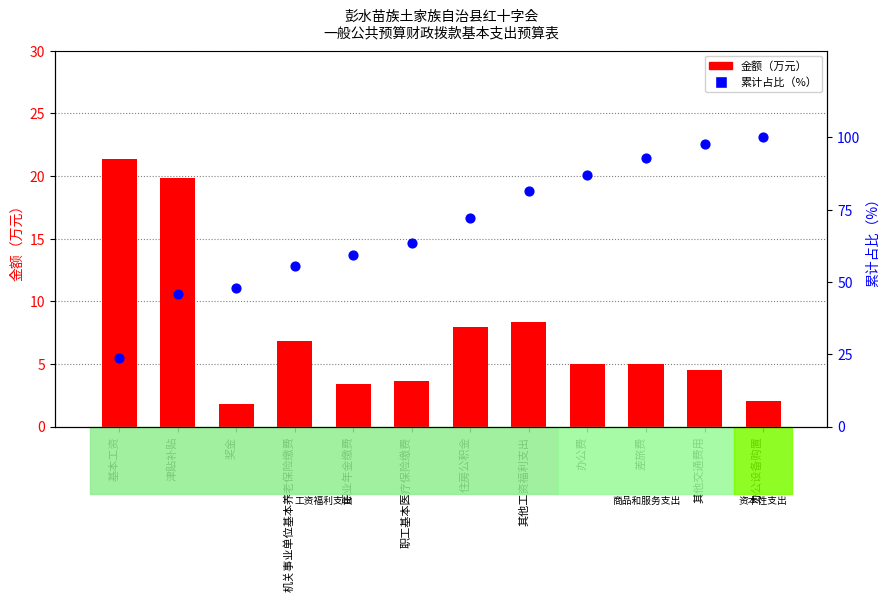

What is the total value across all series at 奖金?

49.7